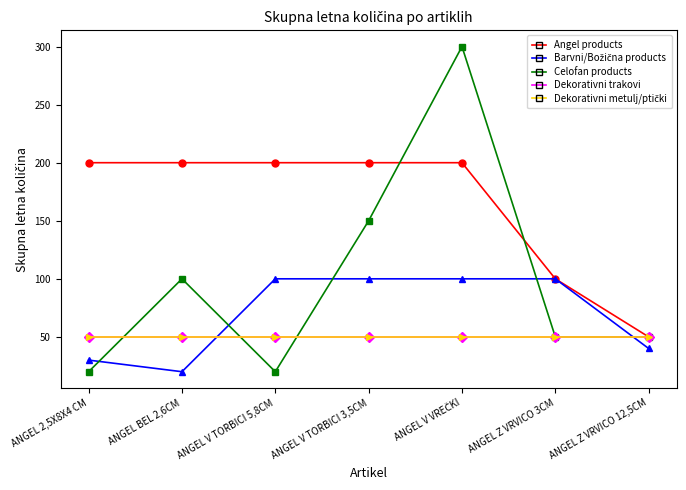

Is this an area chart (filled region under the line)?

No